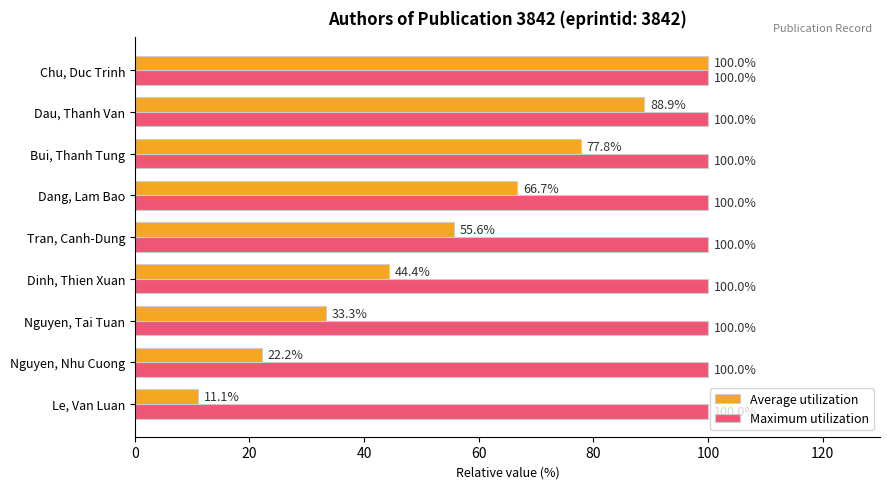

List the labels in order of Average utilization value, smallest first.

Le, Van Luan, Nguyen, Nhu Cuong, Nguyen, Tai Tuan, Dinh, Thien Xuan, Tran, Canh-Dung, Dang, Lam Bao, Bui, Thanh Tung, Dau, Thanh Van, Chu, Duc Trinh